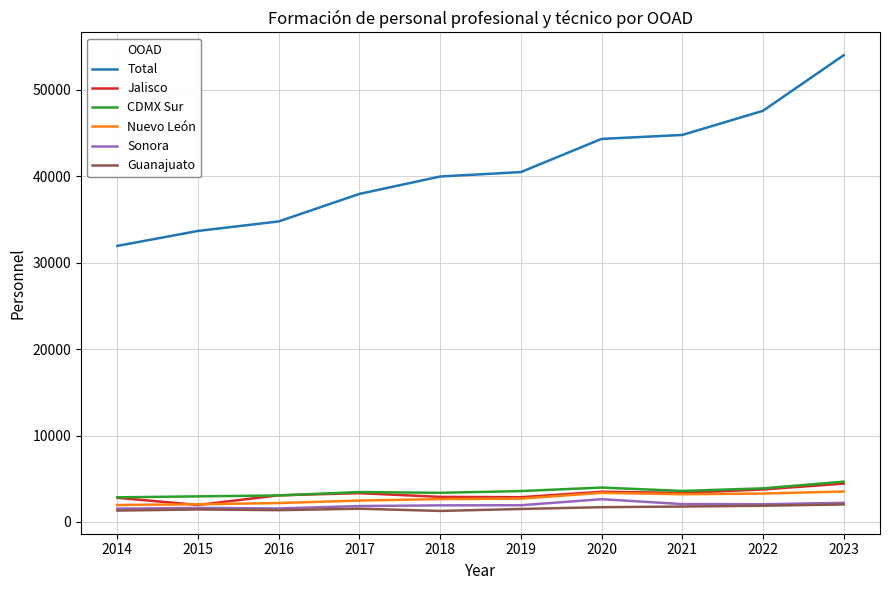

Is this an area chart (filled region under the line)?

No